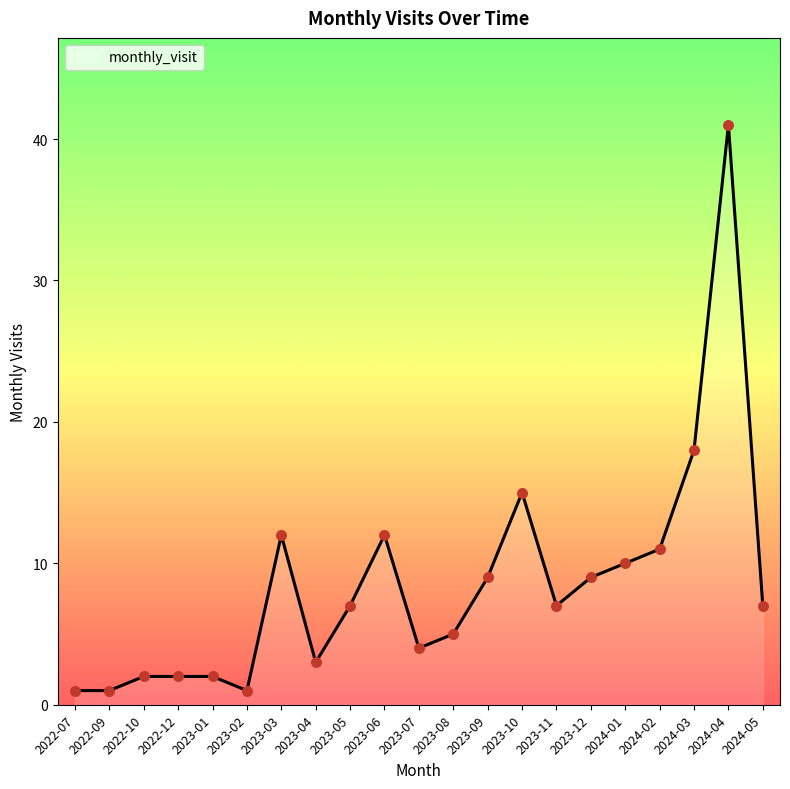

What is the change in value from 2024-03 to 2024-04?

+23